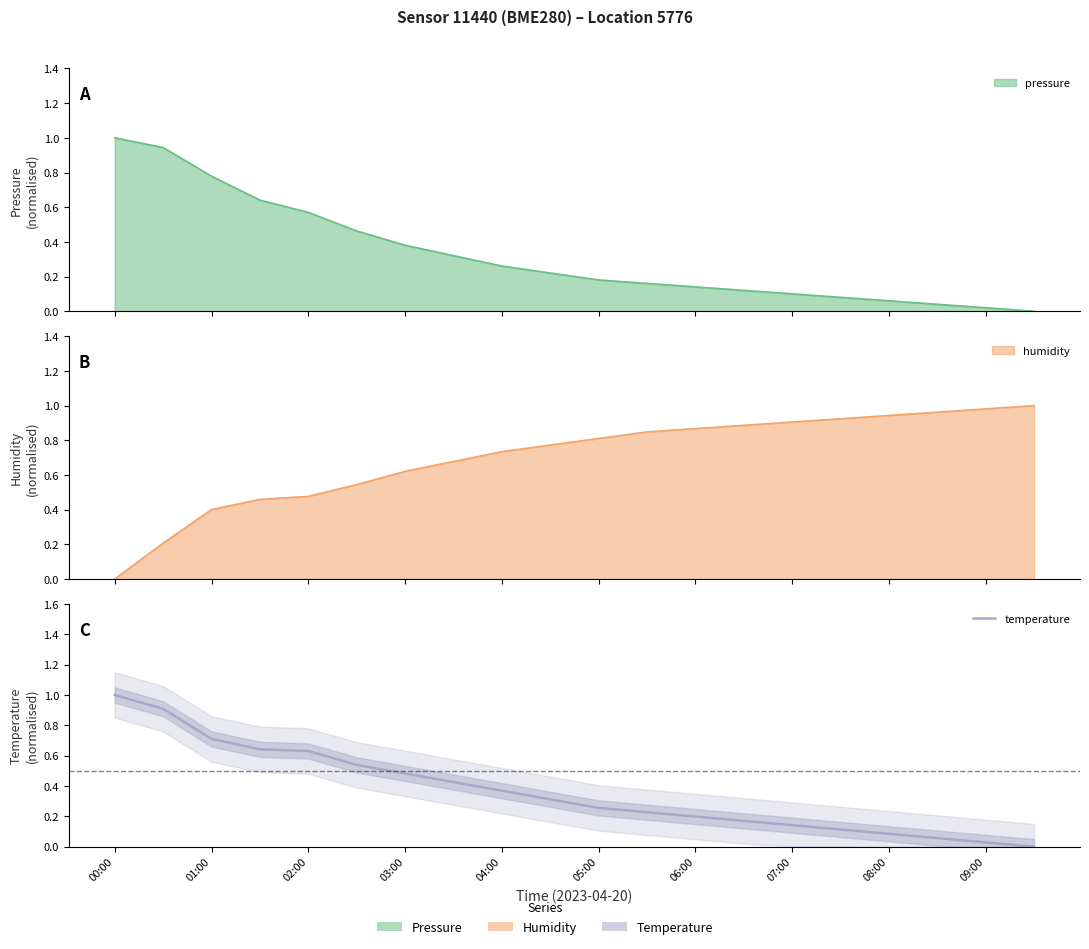

What is the value of the 16th point from the left?

0.1